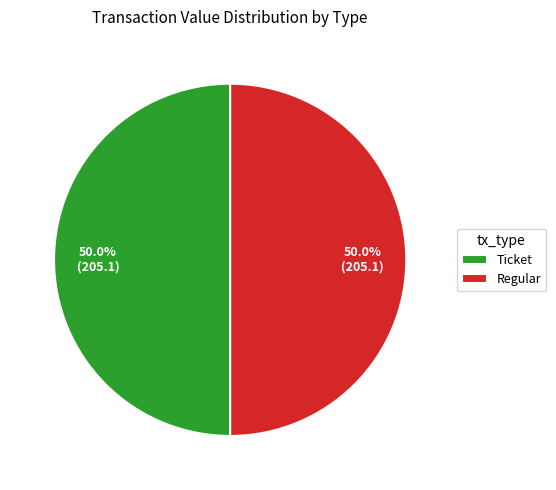

What is the ratio of the value at Ticket to the value at Regular?

1.0